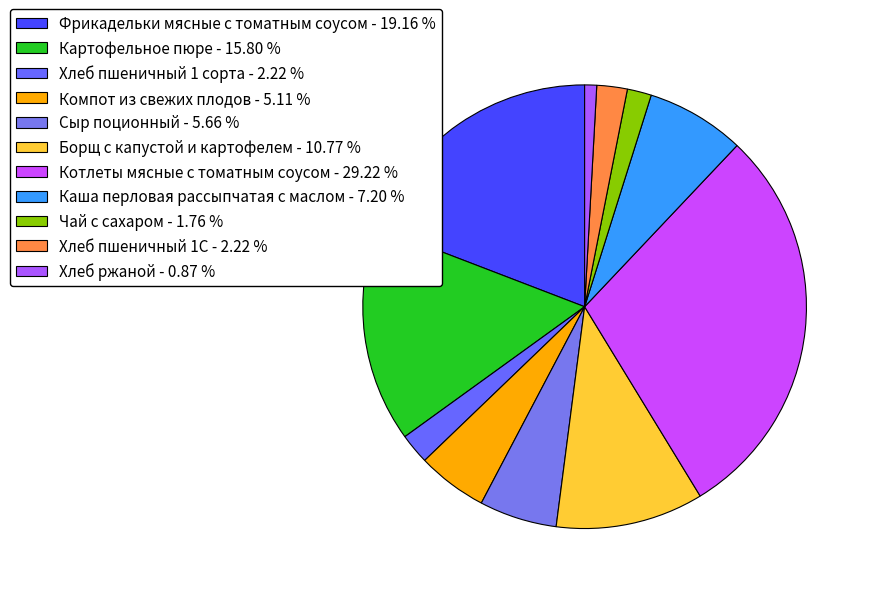

To the nearest percent, what is the average slice percentage?

9%